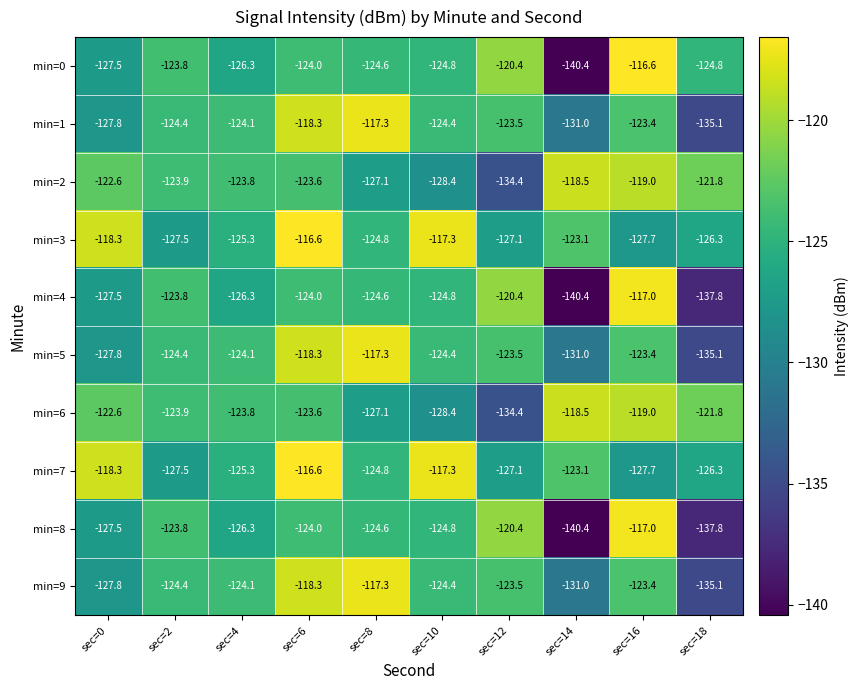

Where does the min=6 series first go above -123?

sec=0